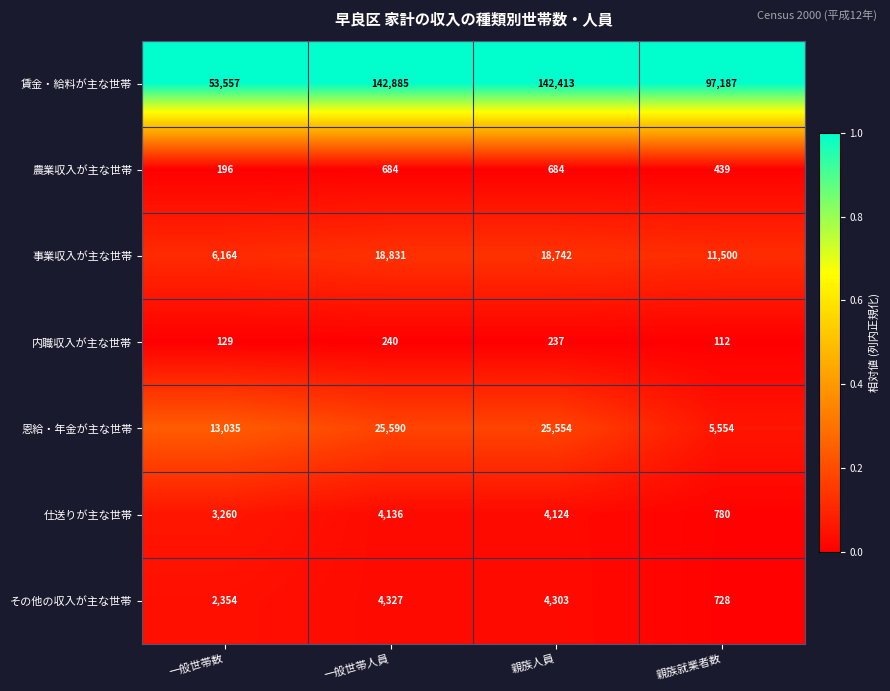

At which category is the sum across all series the highest?

一般世帯人員